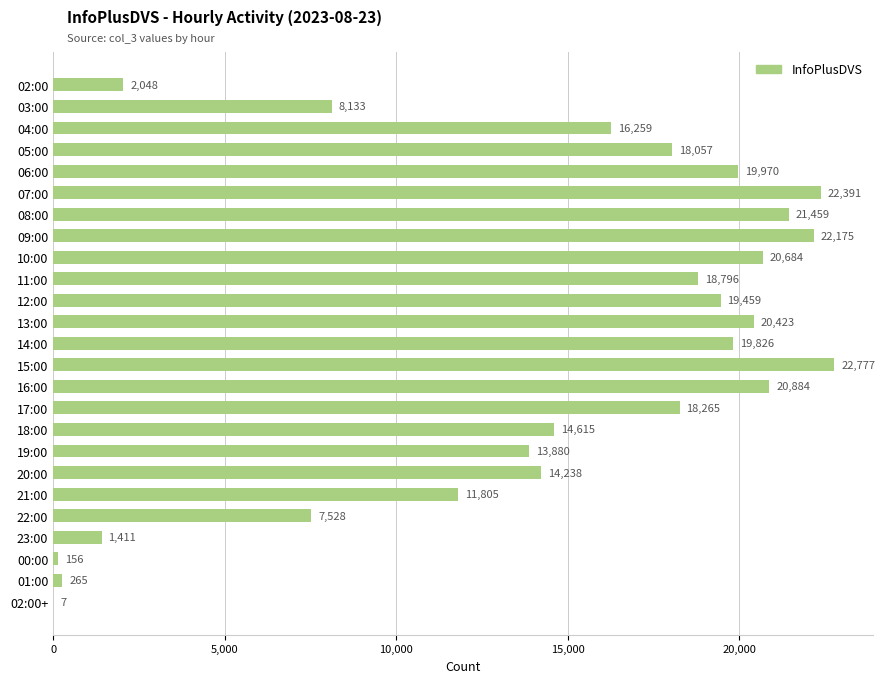

What is the change in value from 10:00 to 16:00?

+200